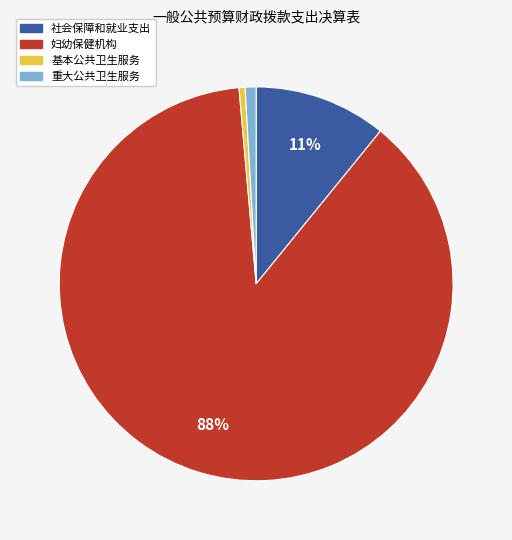

To the nearest percent, what portion does 妇幼保健机构 represent?

88%